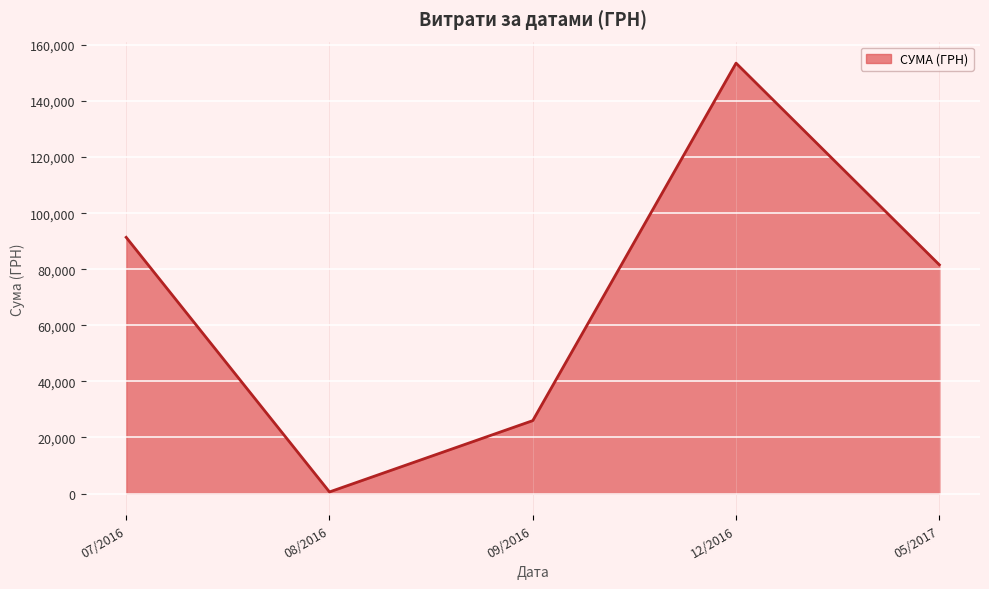

How many lines are shown in the chart?

1